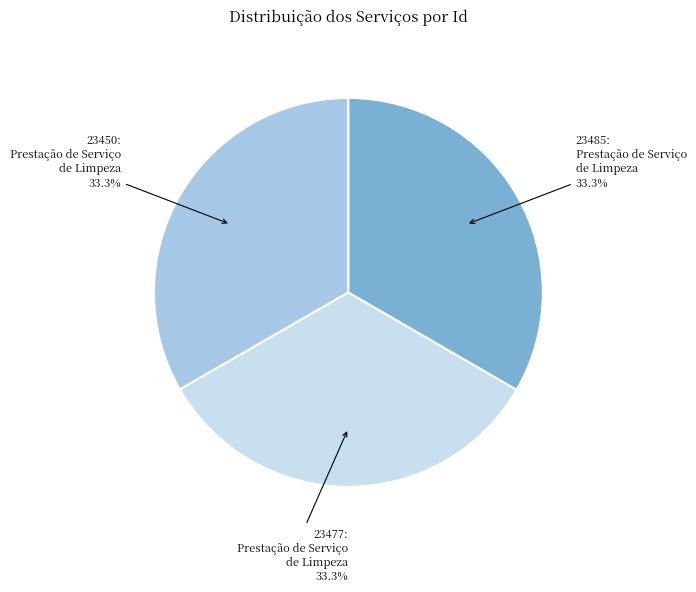

Does any single category account for the majority?

No